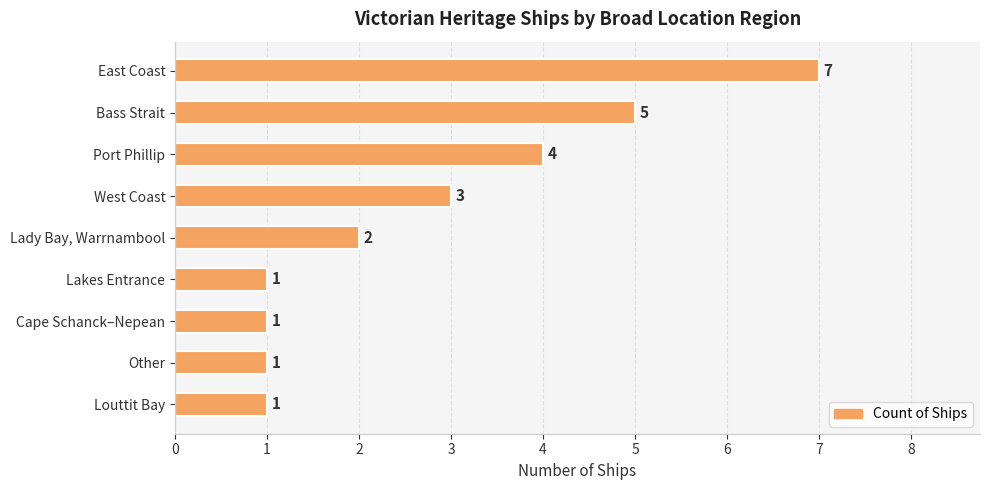

Read the value at Port Phillip.

4